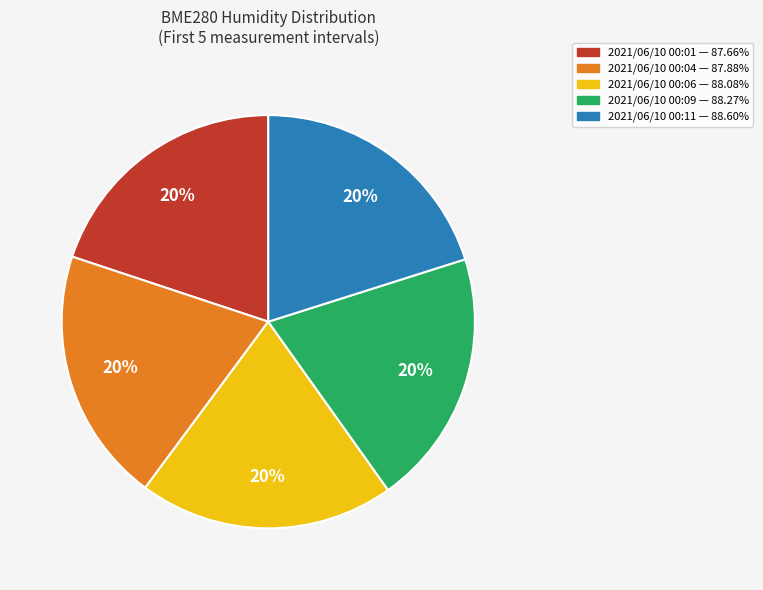

How many slices are in this pie chart?

5